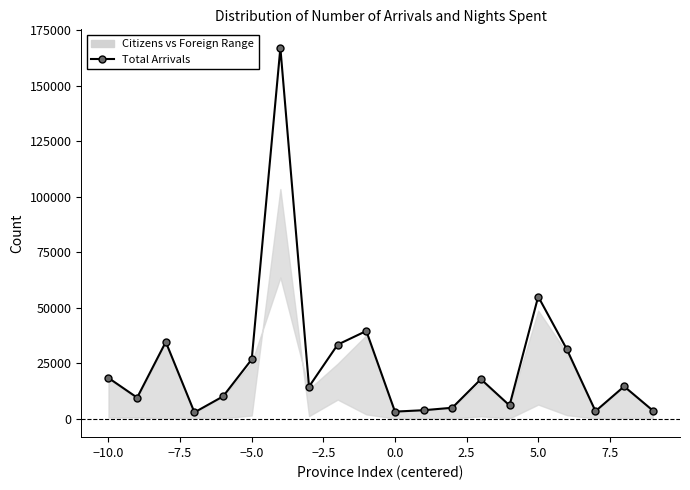

The chart shows a value of 3159 at 0.0. True or false?

True